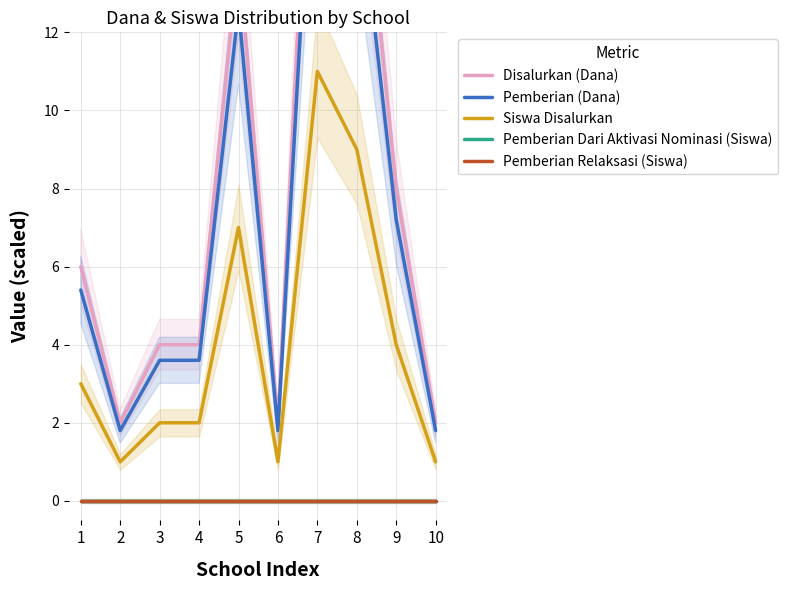

True or false: Pemberian Dari Aktivasi Nominasi (Siswa) and Disalurkan (Dana) intersect in this chart.

False